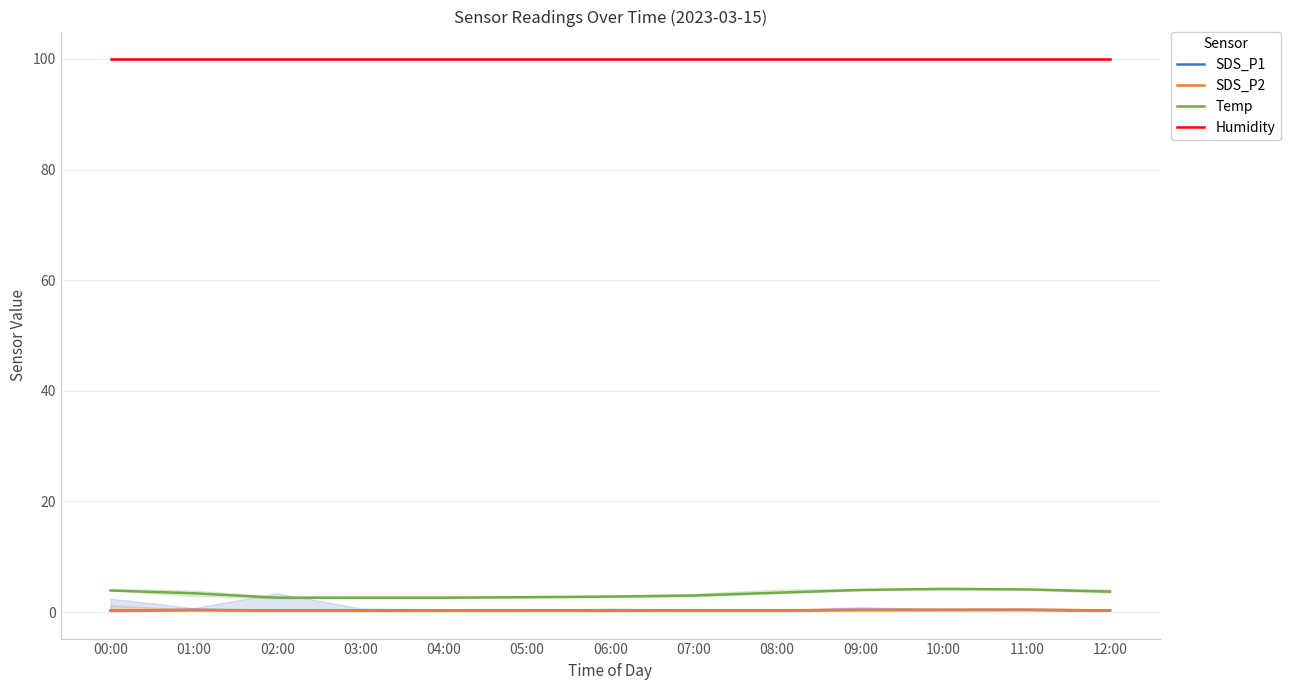

What is the sum of the SDS_P2 values at 03:00 and 04:00?

0.6